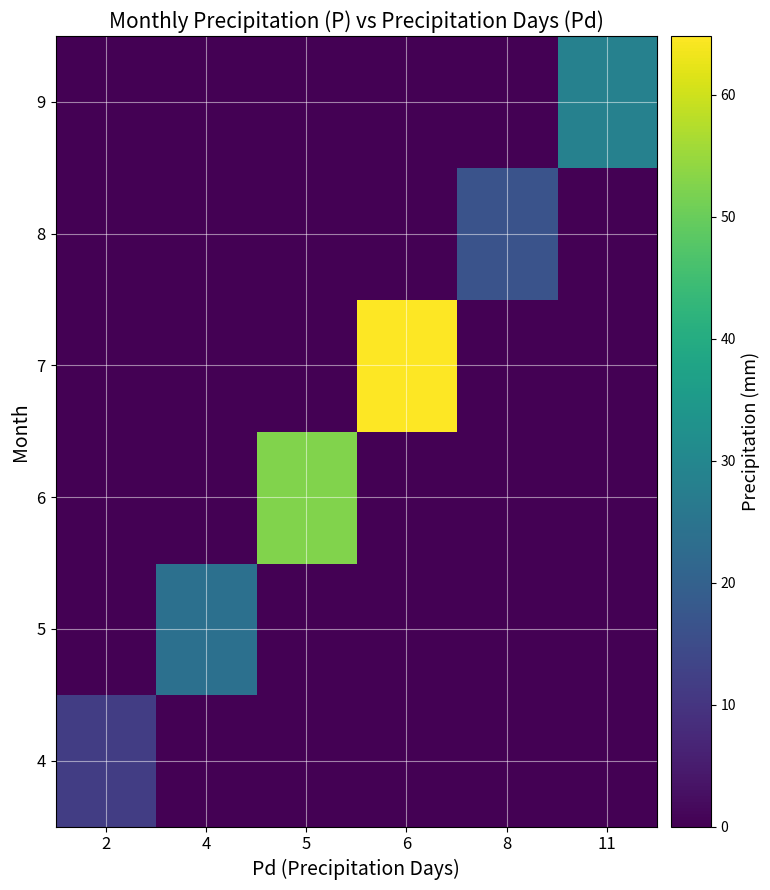

What is the maximum value shown in the chart?

64.8